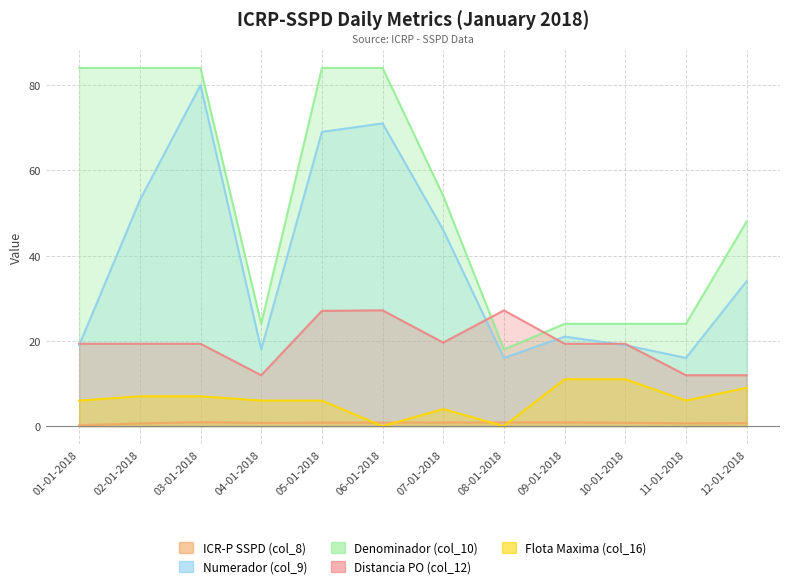

Which category has the lowest value in the Denominador (col_10) series?

08-01-2018